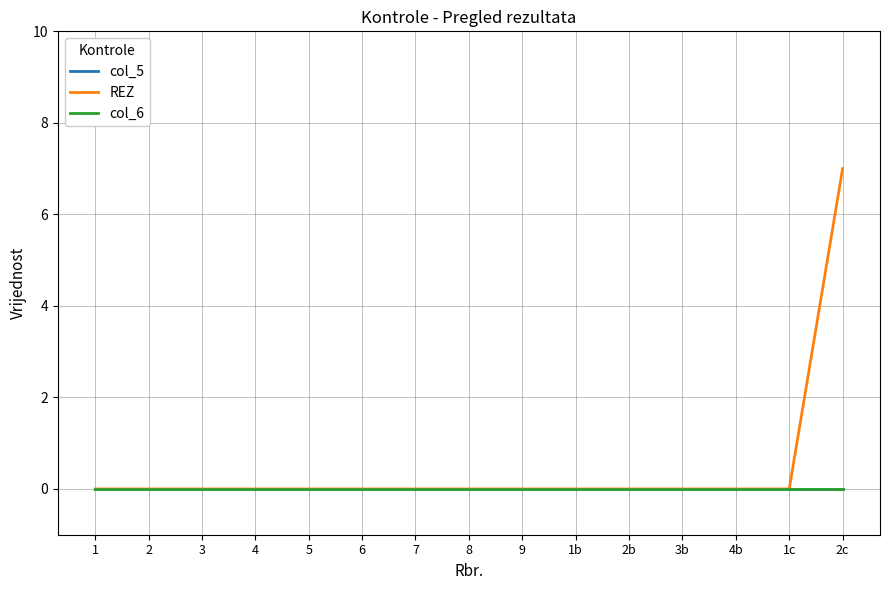

True or false: col_6 and col_5 intersect in this chart.

False